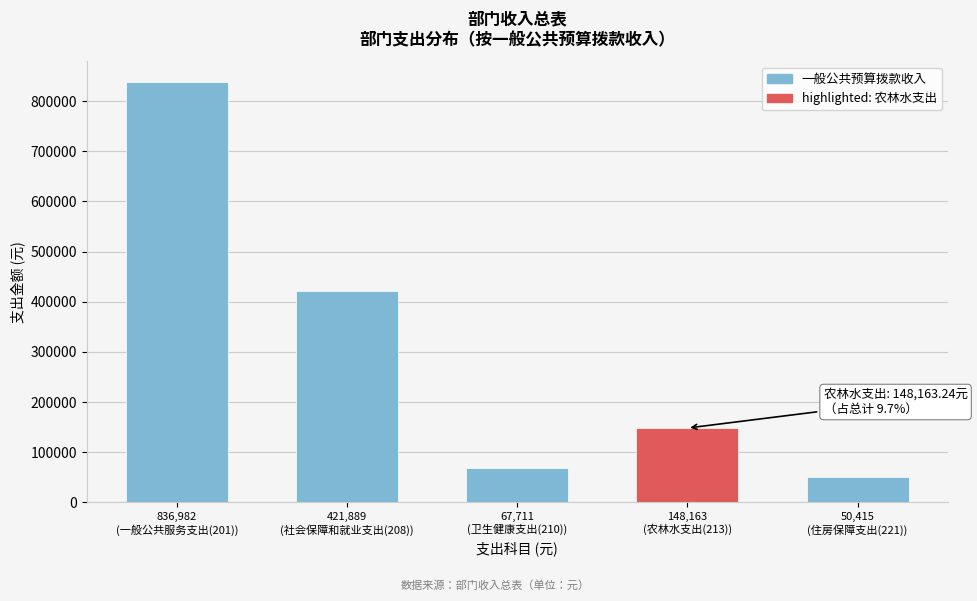

Reading left to right, list all the values displayed in this chart.

836982.1	421889.3	67711.2	148163.2	50415.8